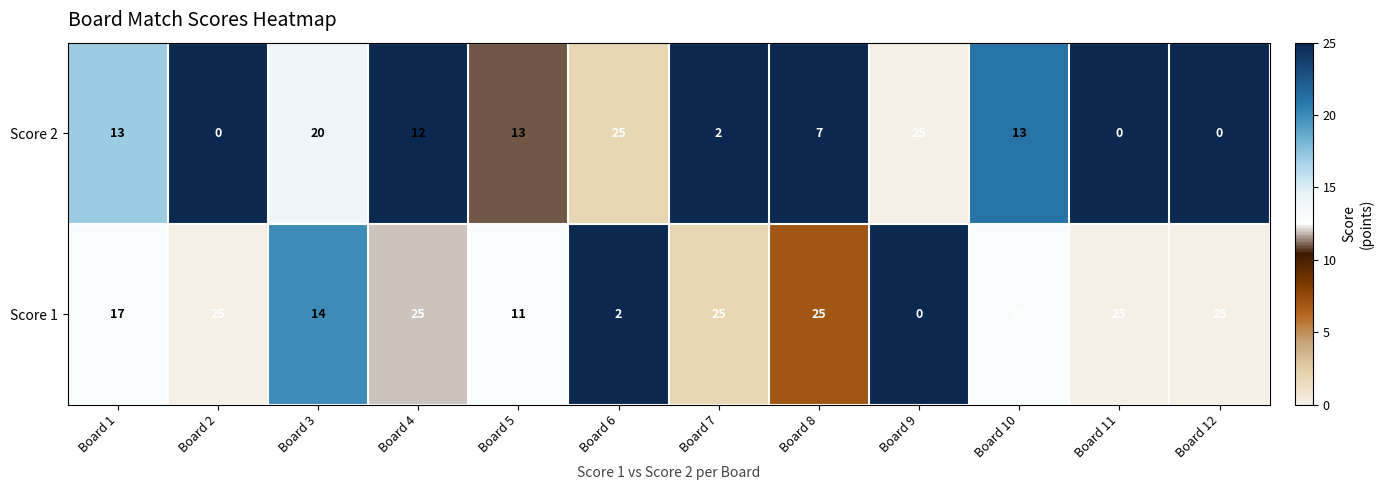

Between Board 1 and Board 5, which series saw the biggest shift?

Score 1